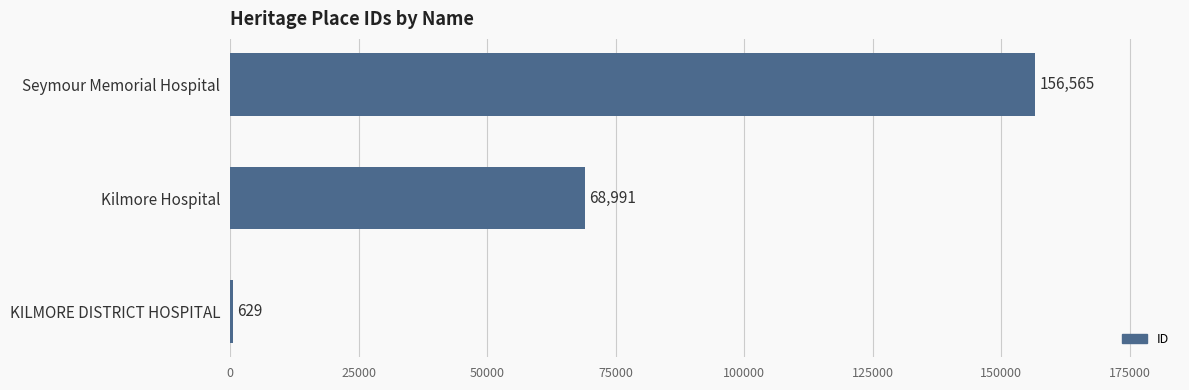

Count the values in the range 629 to 156565.

3